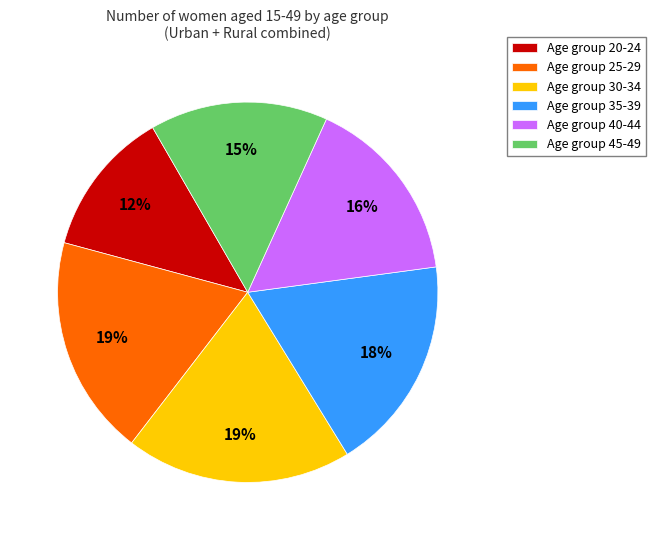

What percentage is the Age group 35-39 slice, to the nearest percent?

18%